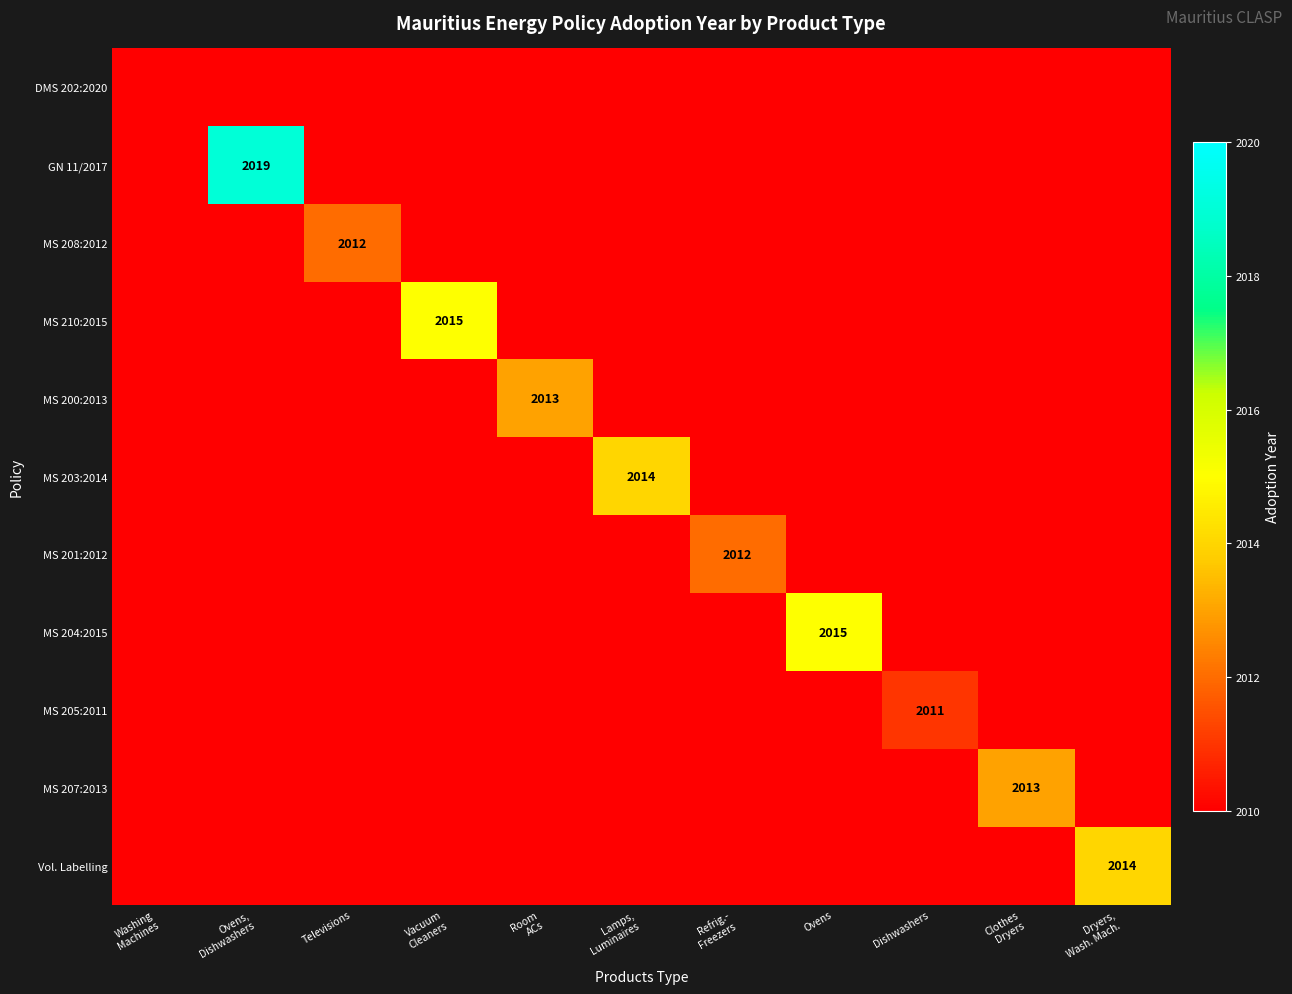

The value of Vol. Labelling at Ovens, Dishwashers is 2010. True or false?

True